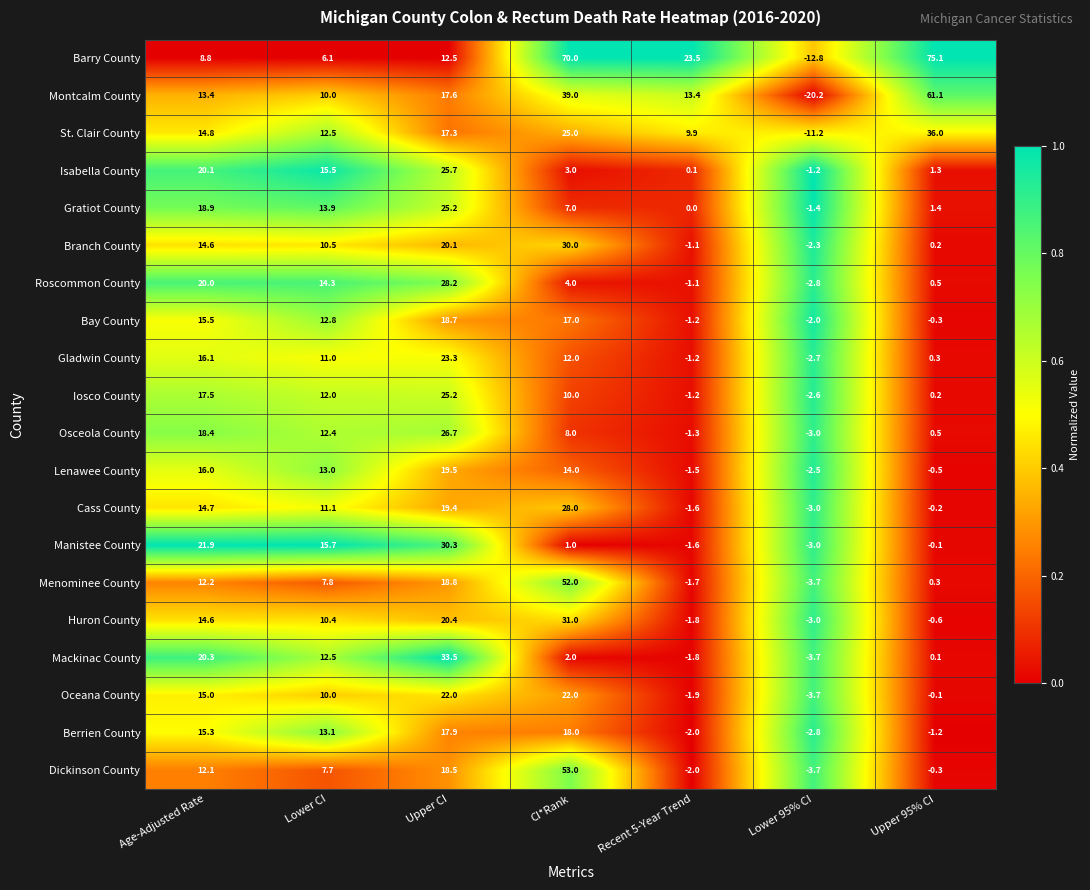

What is the total value across all series at CI*Rank?

446.0